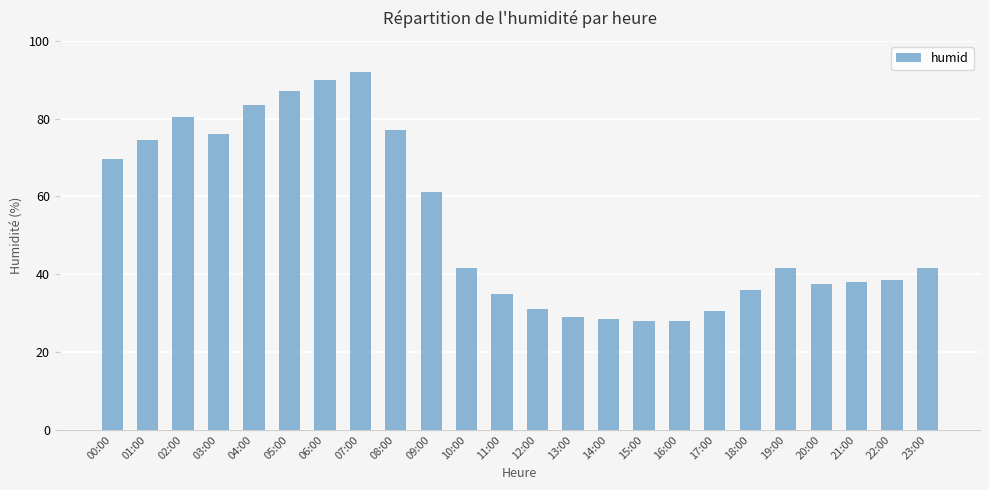

Reading right to left, extract all data points from this chart.

41.5	38.5	38.0	37.5	41.5	36.0	30.5	28.0	28.0	28.5	29.0	31.0	35.0	41.5	61.0	77.0	92.0	90.0	87.0	83.5	76.0	80.5	74.5	69.5